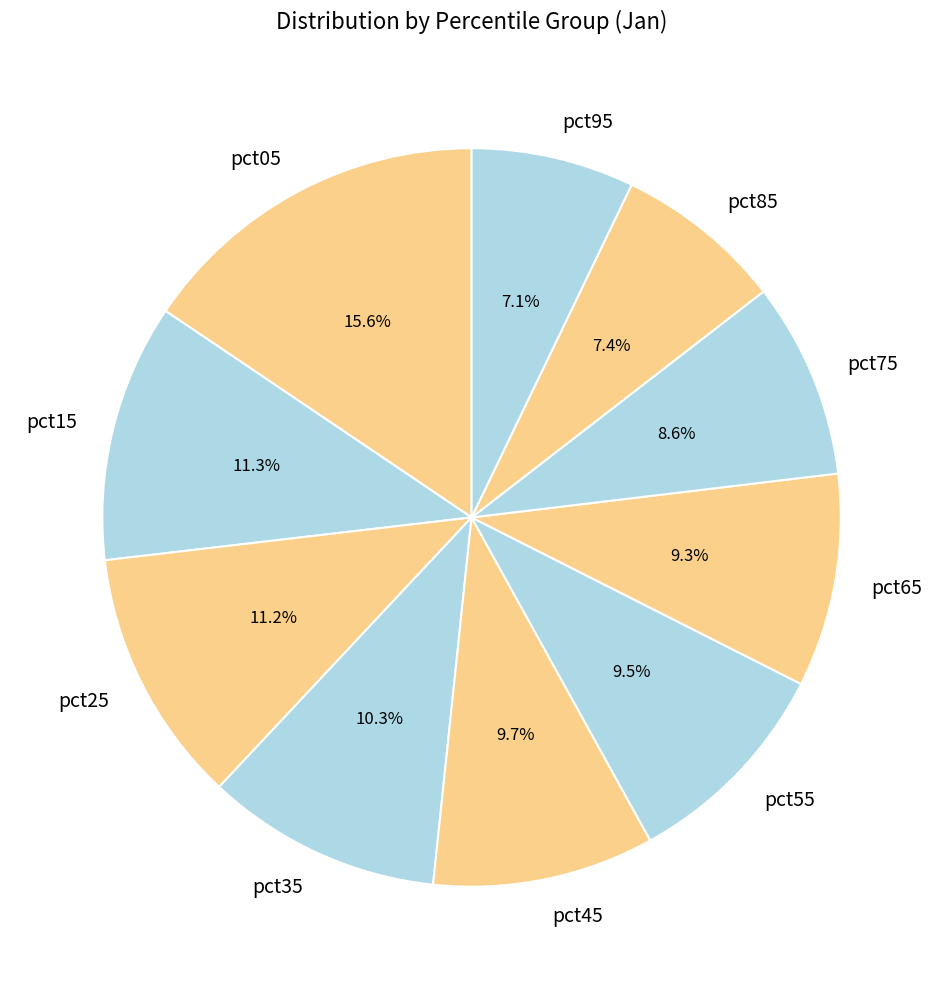

Count the number of slices in the pie.

10